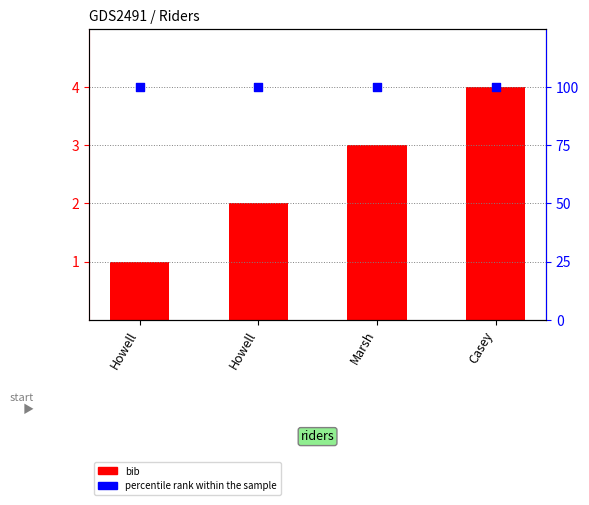

Which series has the largest Y range (max minus min)?

bib